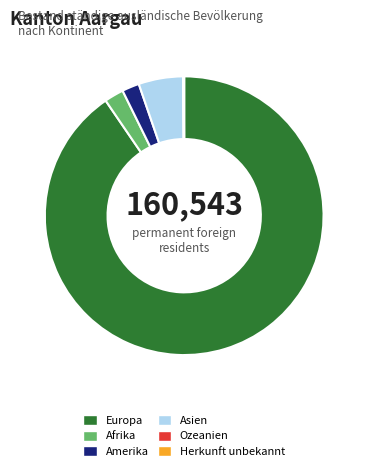

What is the largest slice in the pie chart?

Europa